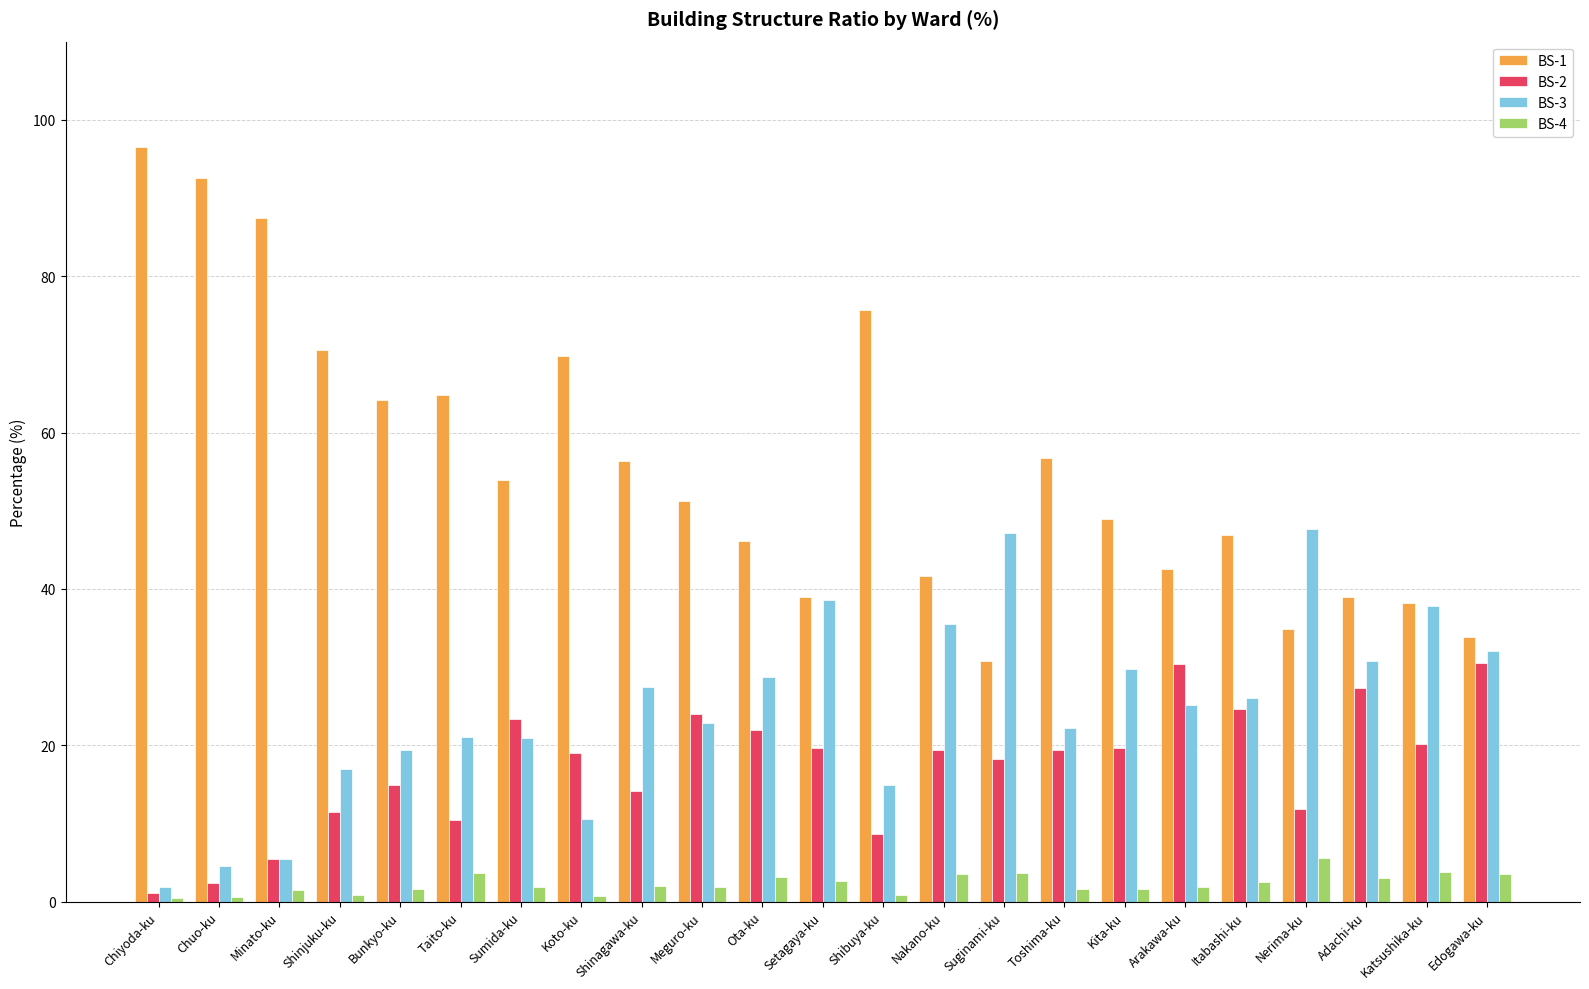

What is the label of the 5th bar from the left?

Bunkyo-ku